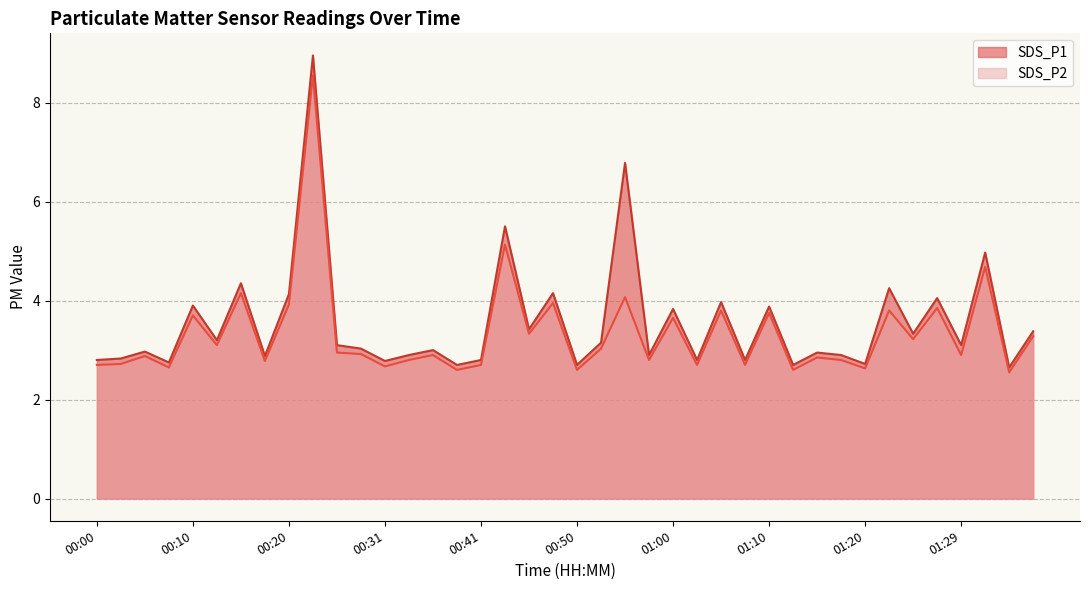

How many distinct data groups are displayed?

2